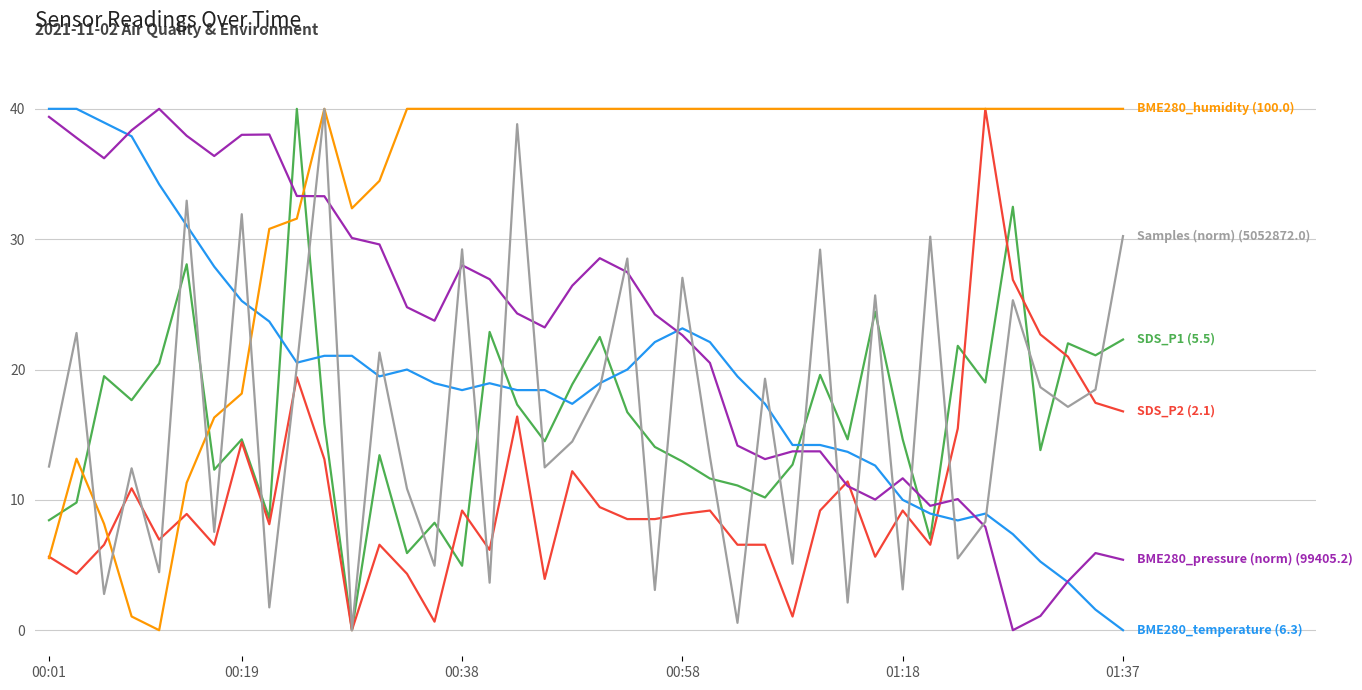

What is the maximum value shown in the chart?

40.0